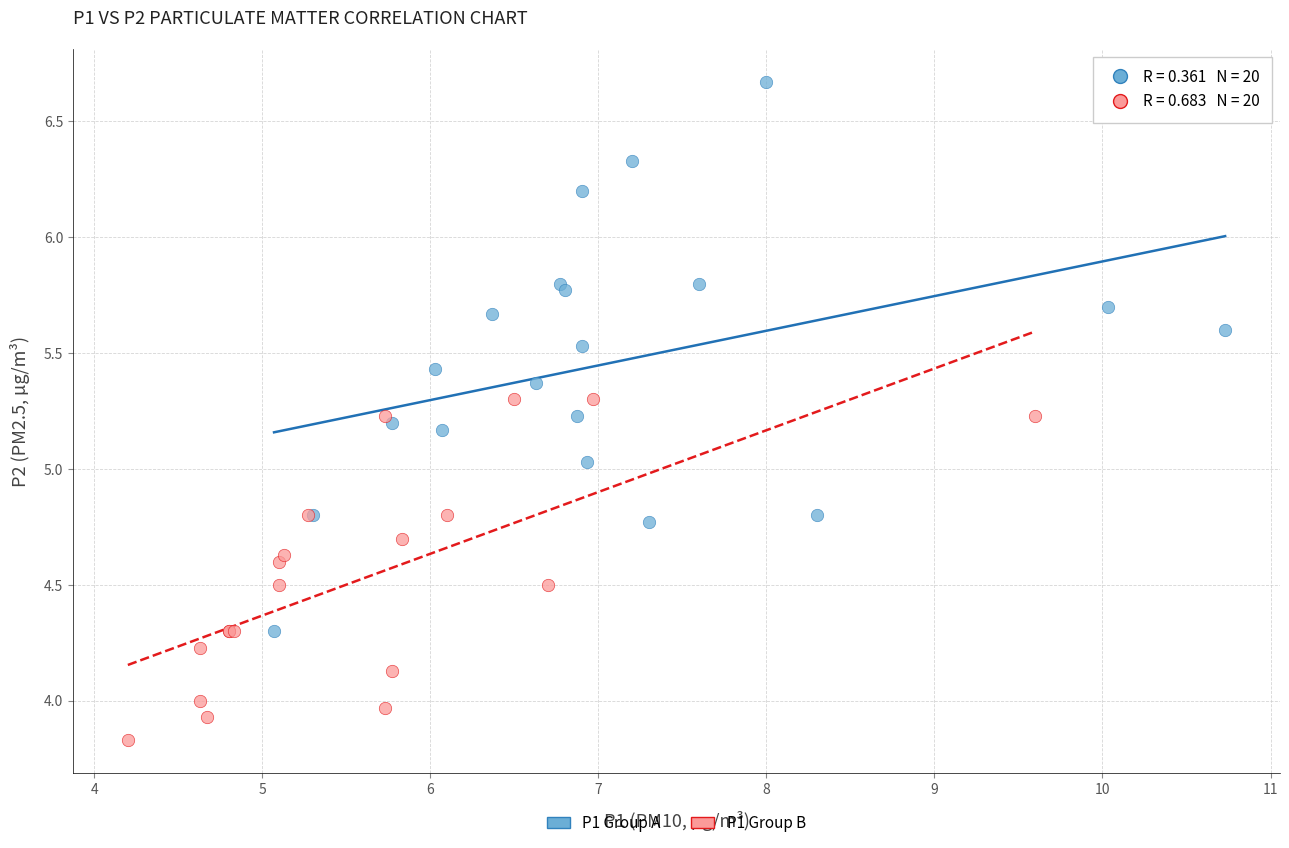

Which series has the widest spread of Y values?

P1 Group A